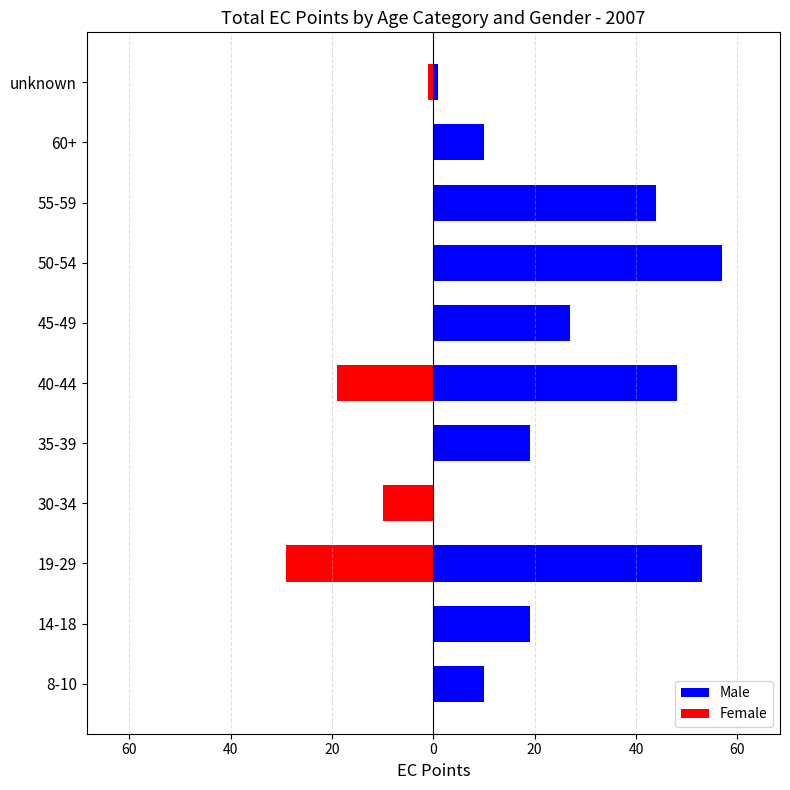

How many positive values does the Male series have?

10